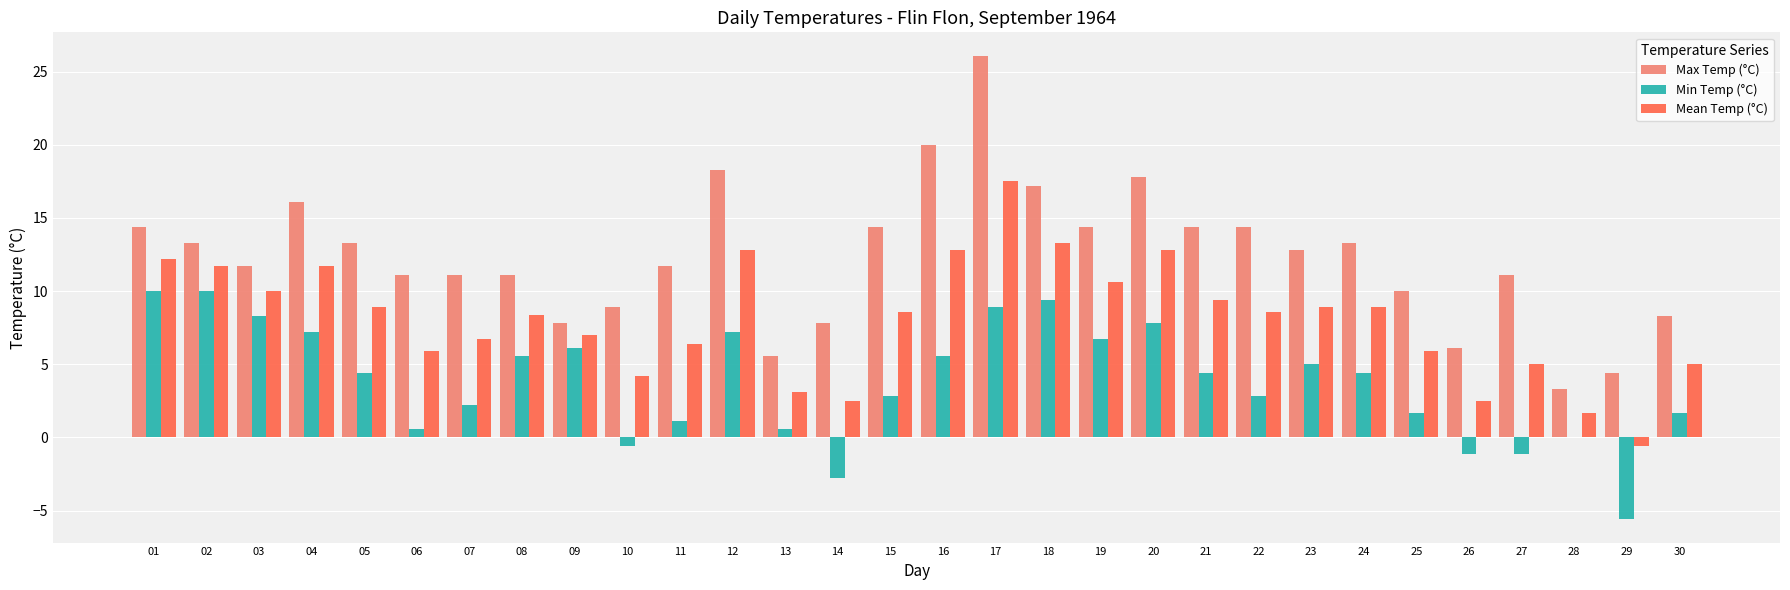

Is it true that Max Temp (°C) equals 11.1 at 07?

True